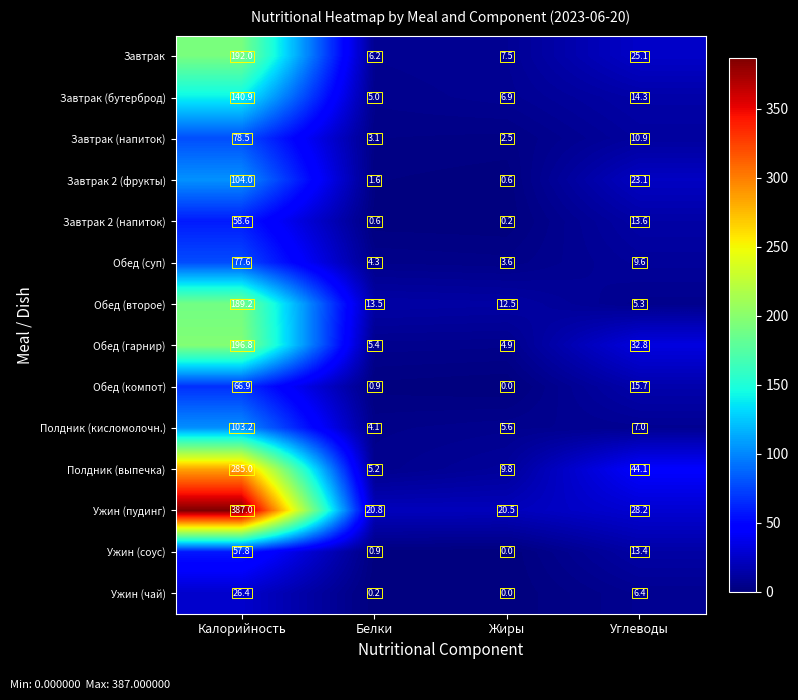

The value of Завтрак (бутерброд) at Белки is 9.0. True or false?

False